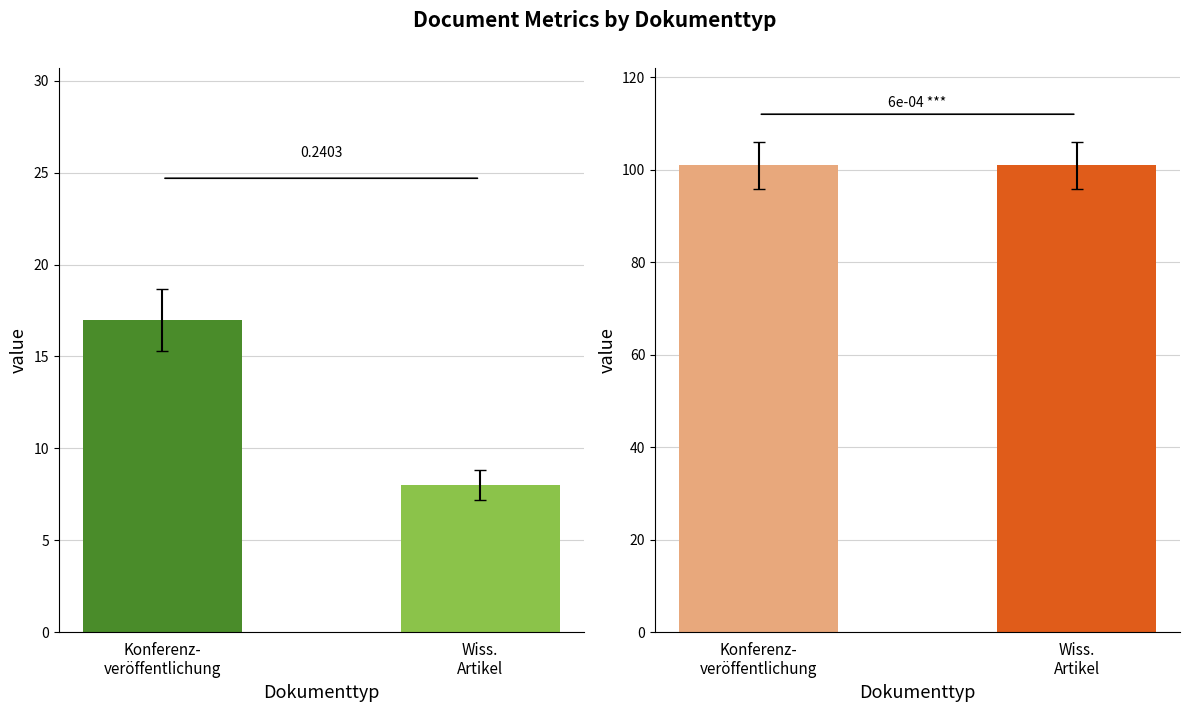

What is the label of the 2nd bar from the right?

Konferenzveröffentlichung